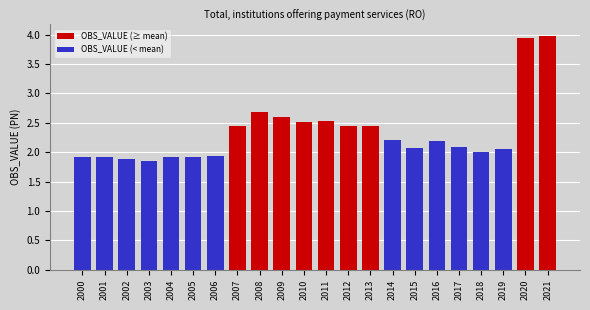

What is the value of the 18th bar from the left?

2.1